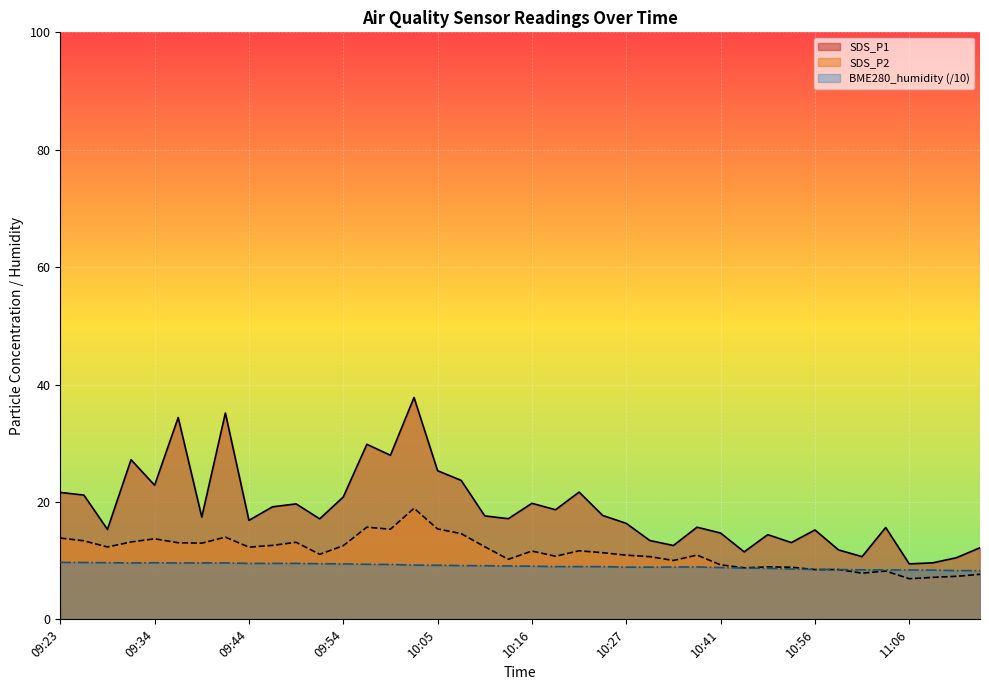

Is it true that SDS_P1 equals 10.5 at 11:11?

True